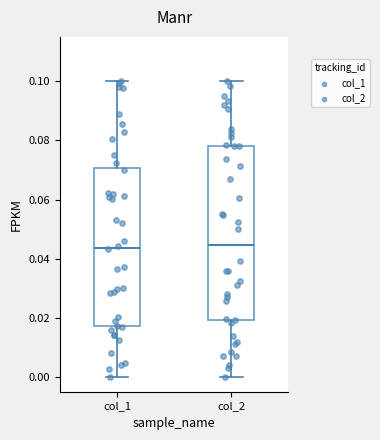

Where is the upper edge of the box for col_1 on the y-axis? The values are not printed on the chart, so give them approximately, as read against the axis.

0.070